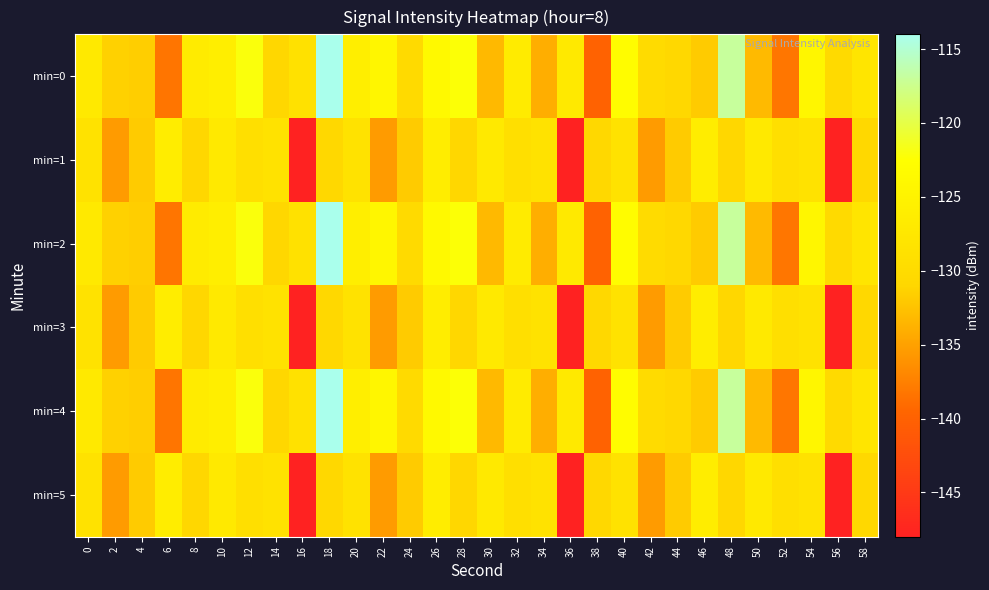

At which category is the sum across all series the highest?

18